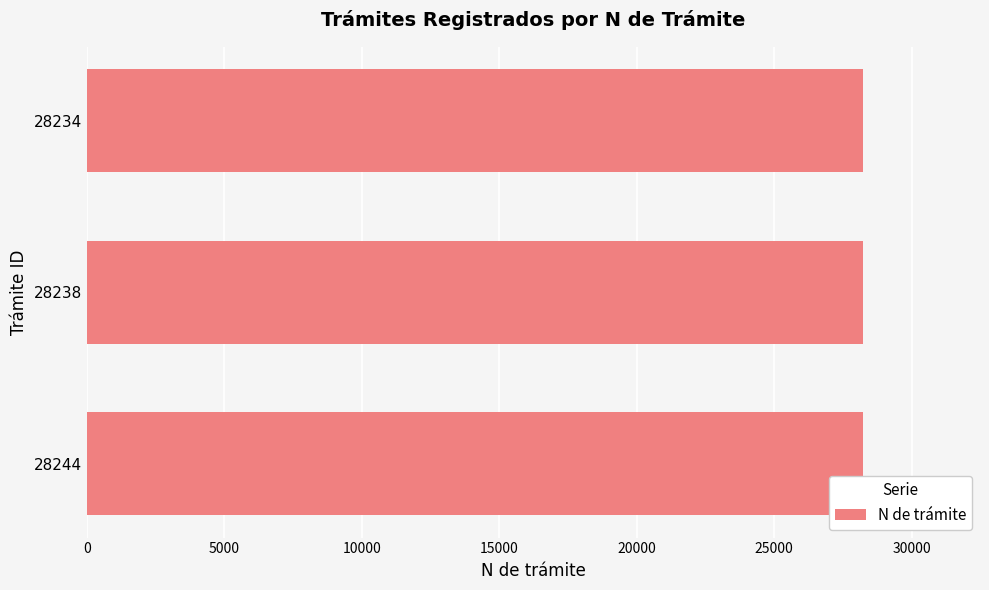

The chart shows a value of 15500 at 28244. True or false?

False